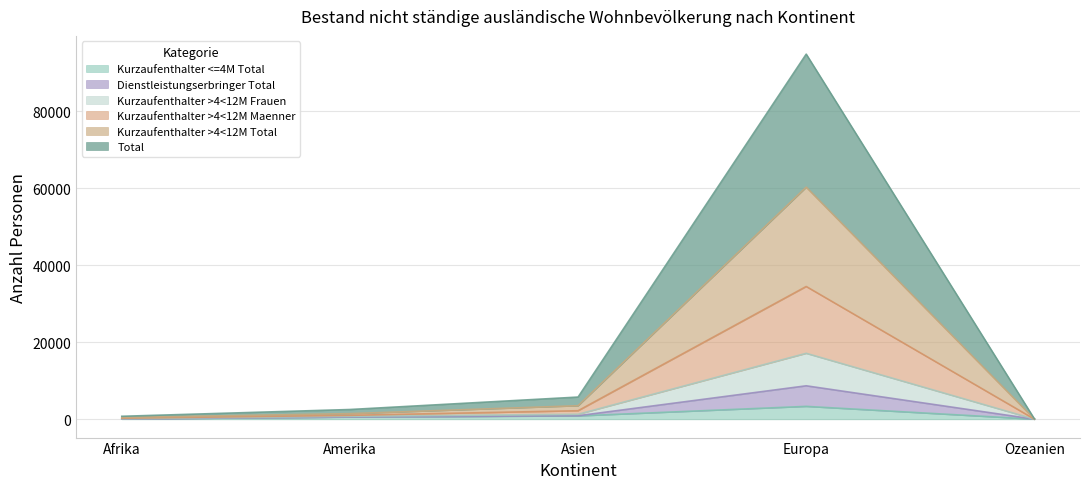

What is the difference between the highest and lowest values at Asien?

4897